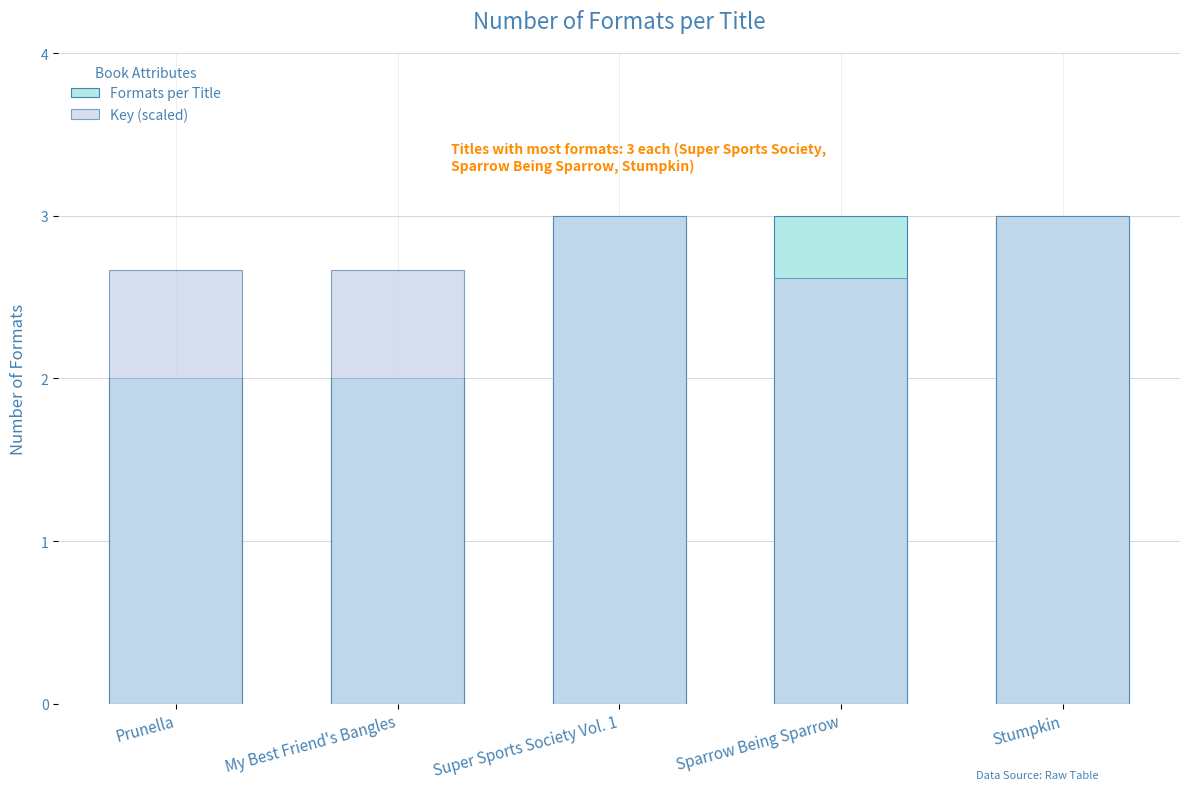

What is the difference between the Formats per Title values at Stumpkin and Prunella?

1.0